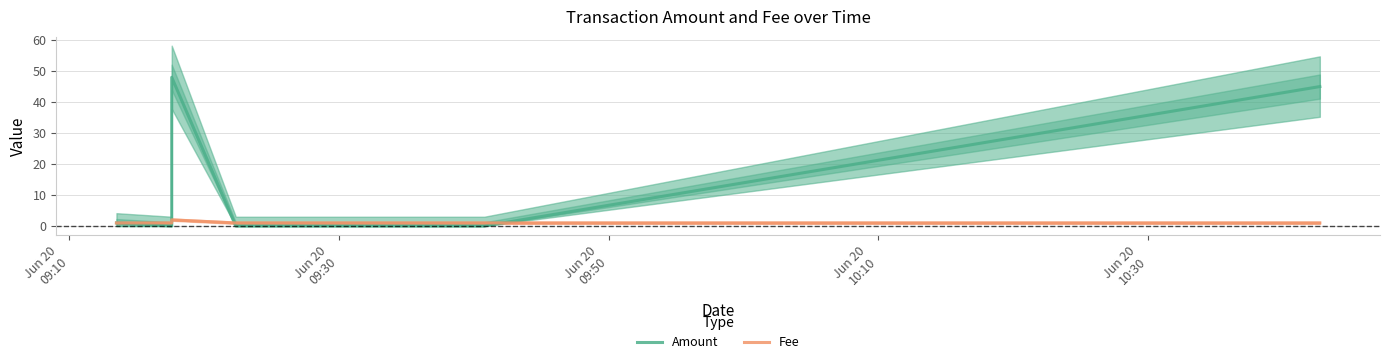

True or false: Fee has a value of 2 at Jun 20
09:10.

False